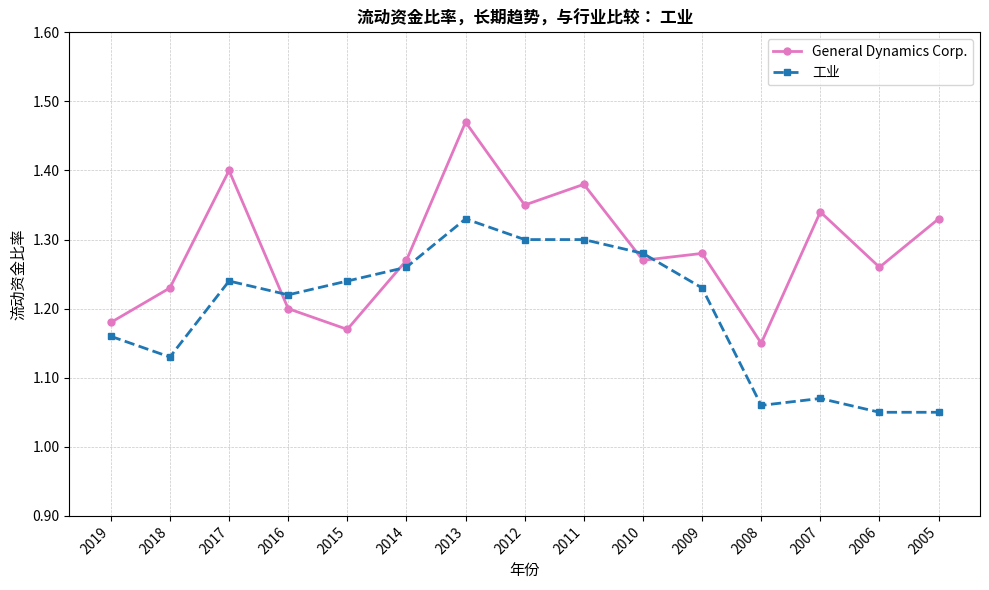

At which category does the chart reach its peak across all series?

2013